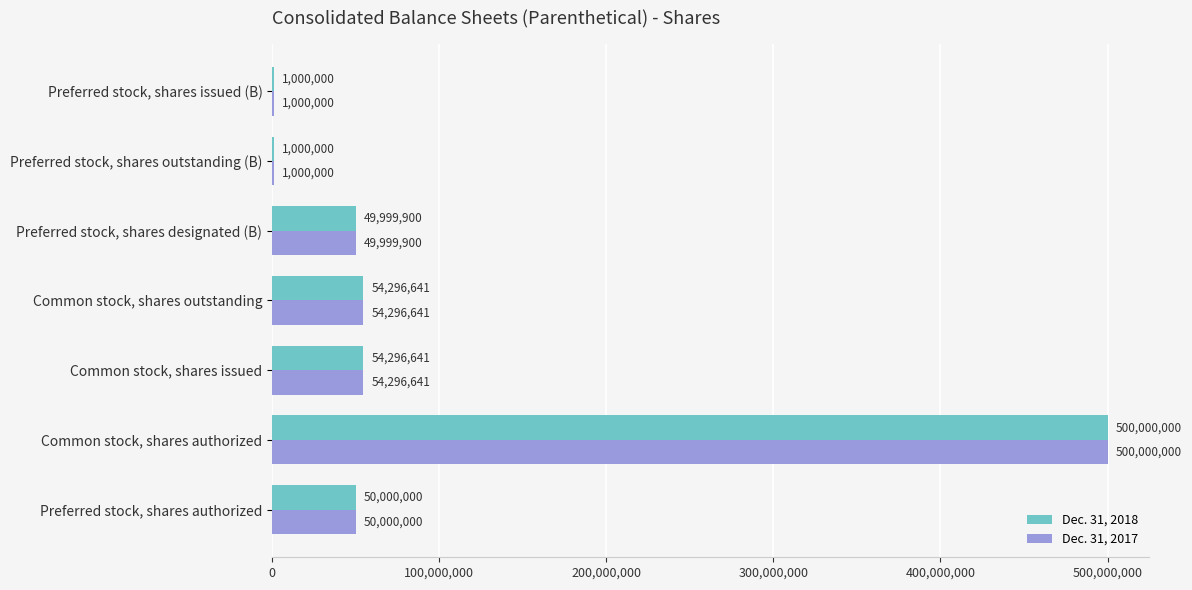

What is the maximum value for Dec. 31, 2017?

500000000